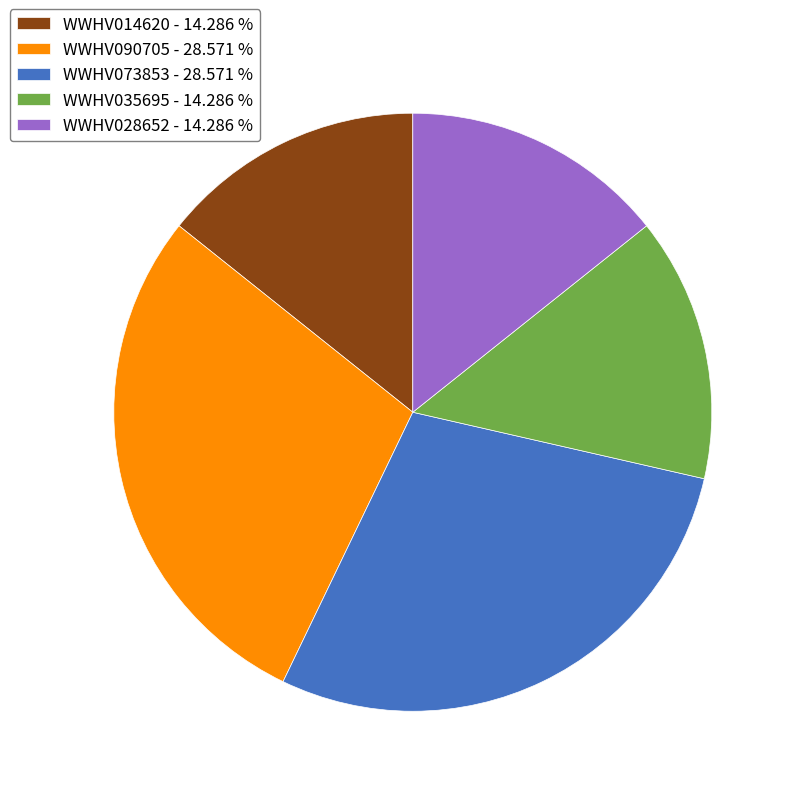

Which has a higher value, WWHV073853 - 28.571 % or WWHV014620 - 14.286 %?

WWHV073853 - 28.571 %